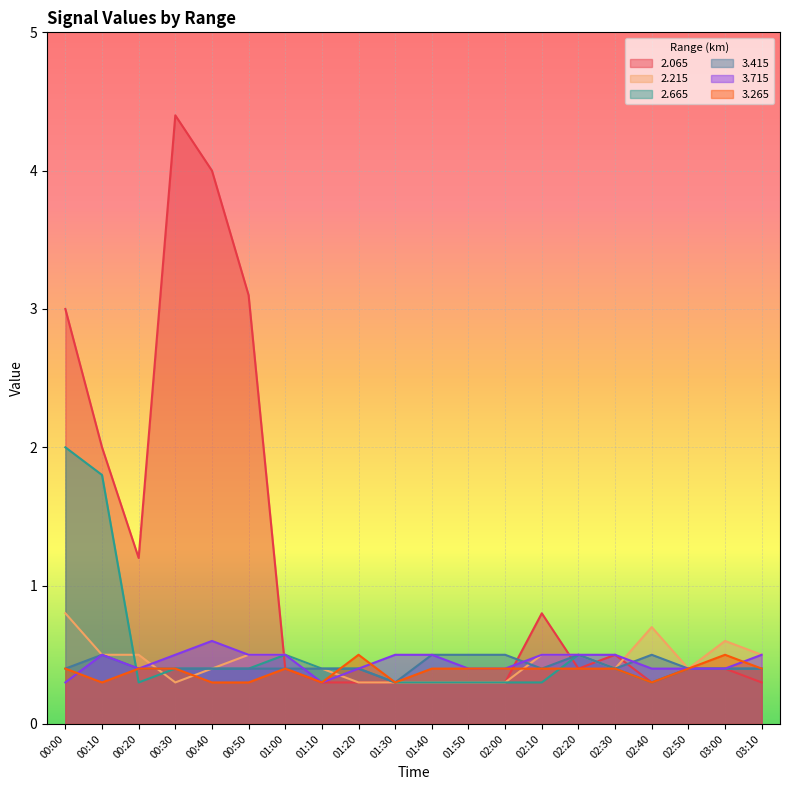

At which label does 2.665 reach its peak?

00:00